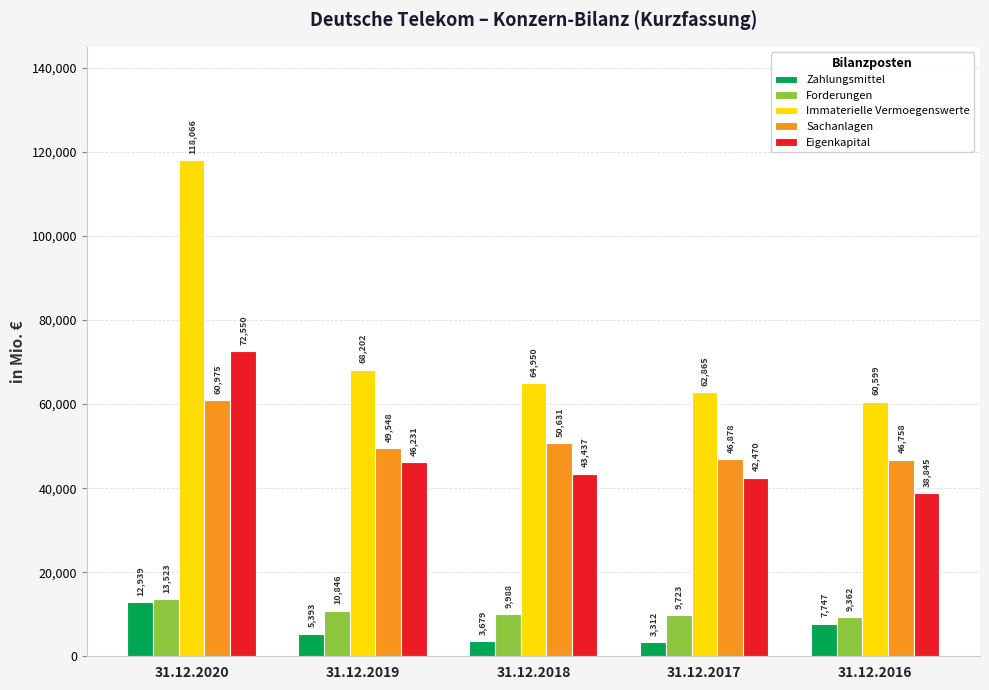

What value does the Sachanlagen series have at 31.12.2018, to the nearest 10?

50630